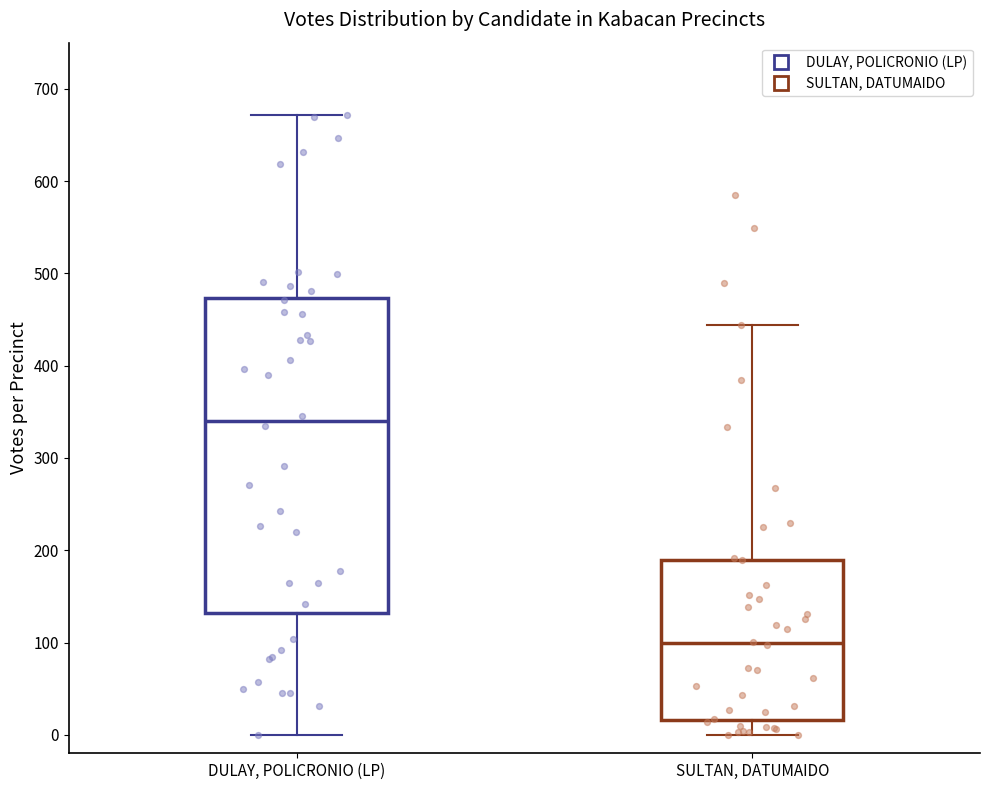

Which box's median line is the lowest?

SULTAN, DATUMAIDO